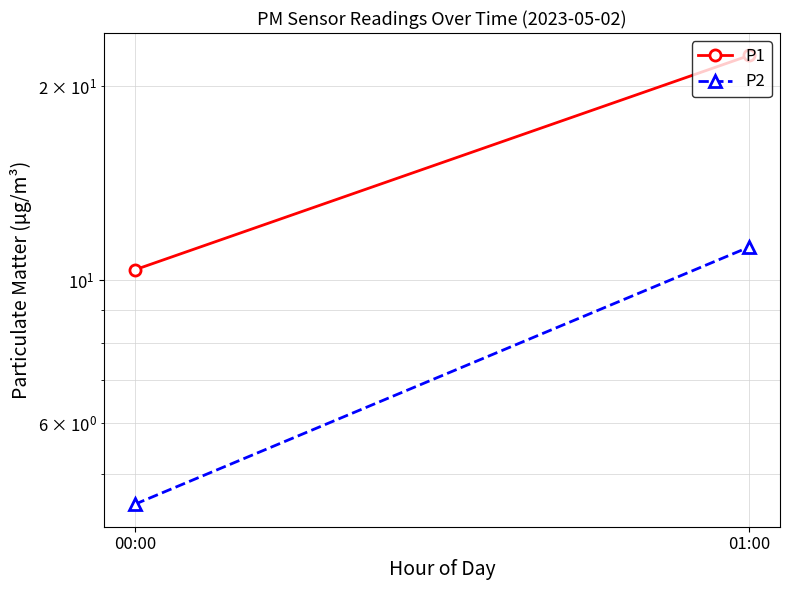

Reading left to right, extract all data points from this chart.

P1: 10.4	22.3
P2: 4.5	11.3